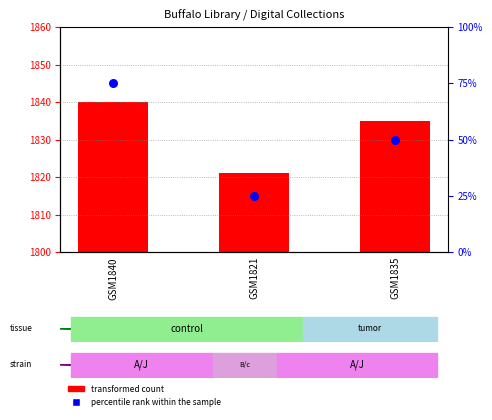

At which category is the sum across all series the highest?

GSM1840